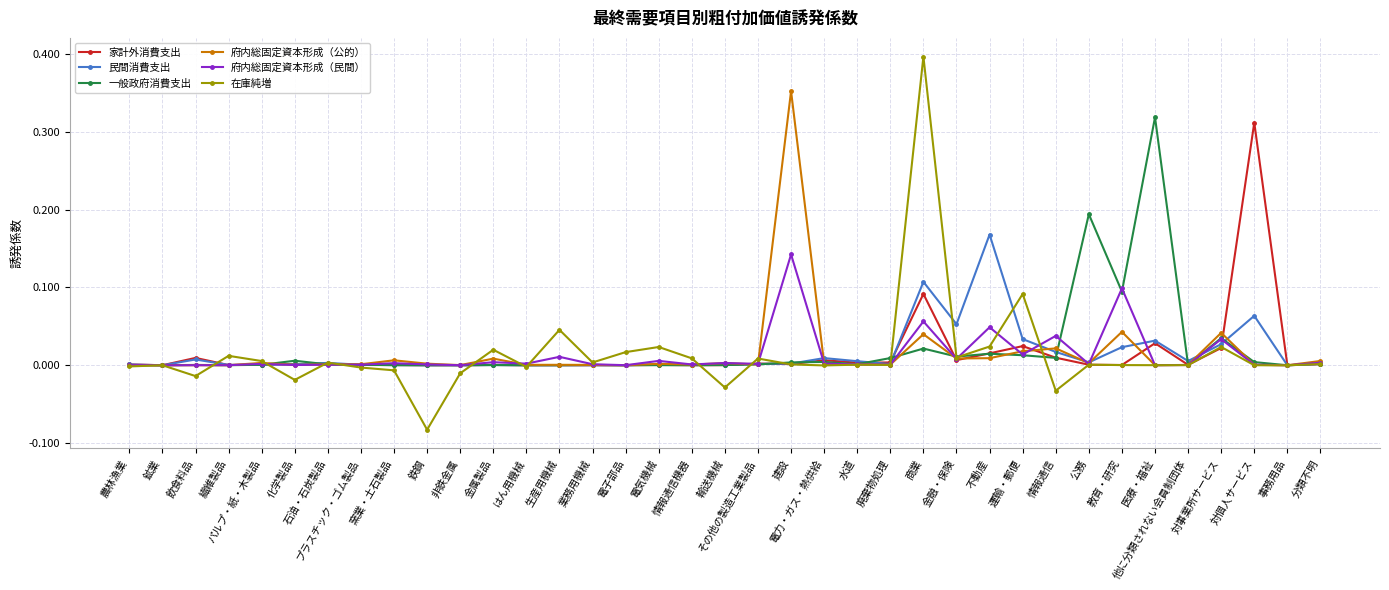

Count the number of data series in this chart.

6